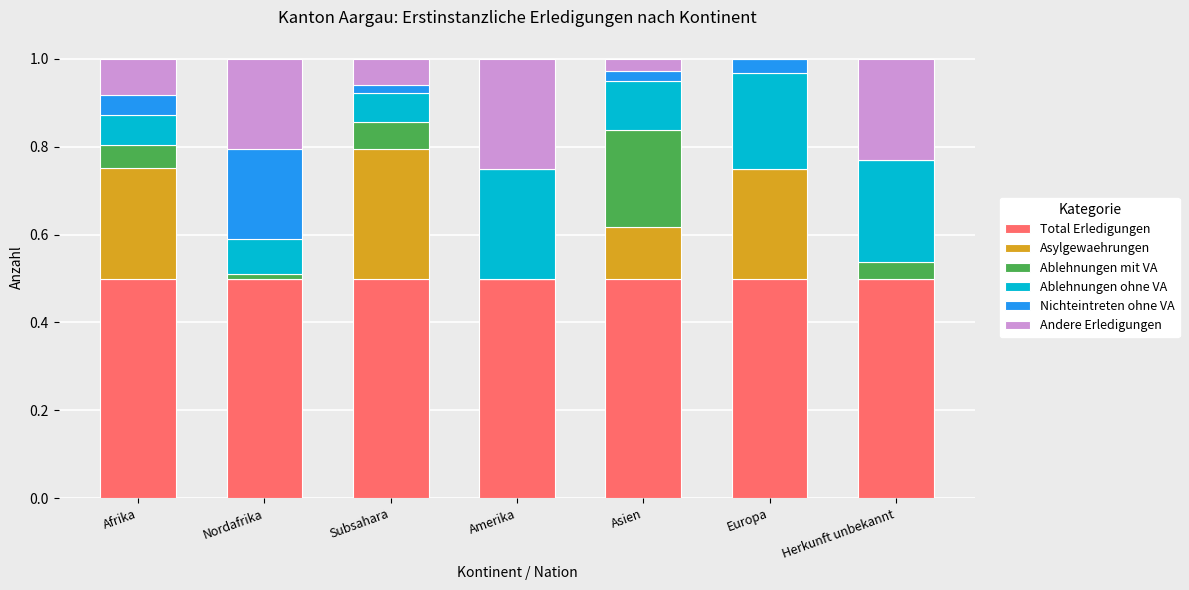

True or false: Total Erledigungen has a value of 0.8 at Herkunft unbekannt.

False